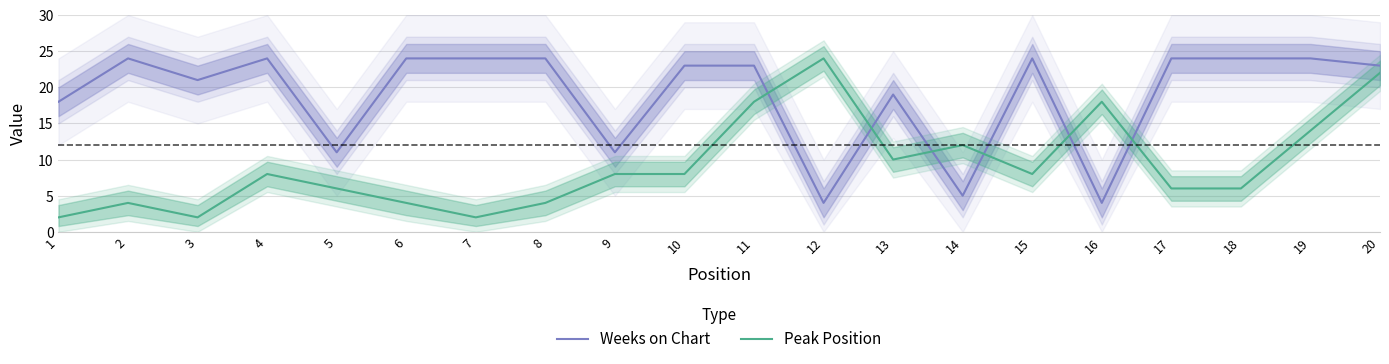

Is the value of Weeks on Chart at 4 greater than the value of Peak Position at 7?

Yes